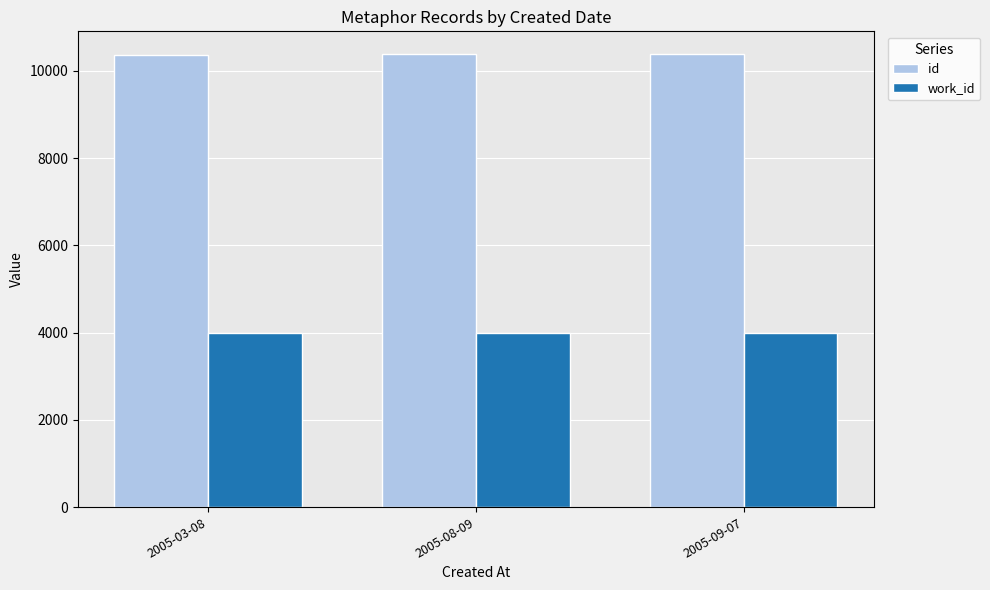

Are the bars horizontal?

No